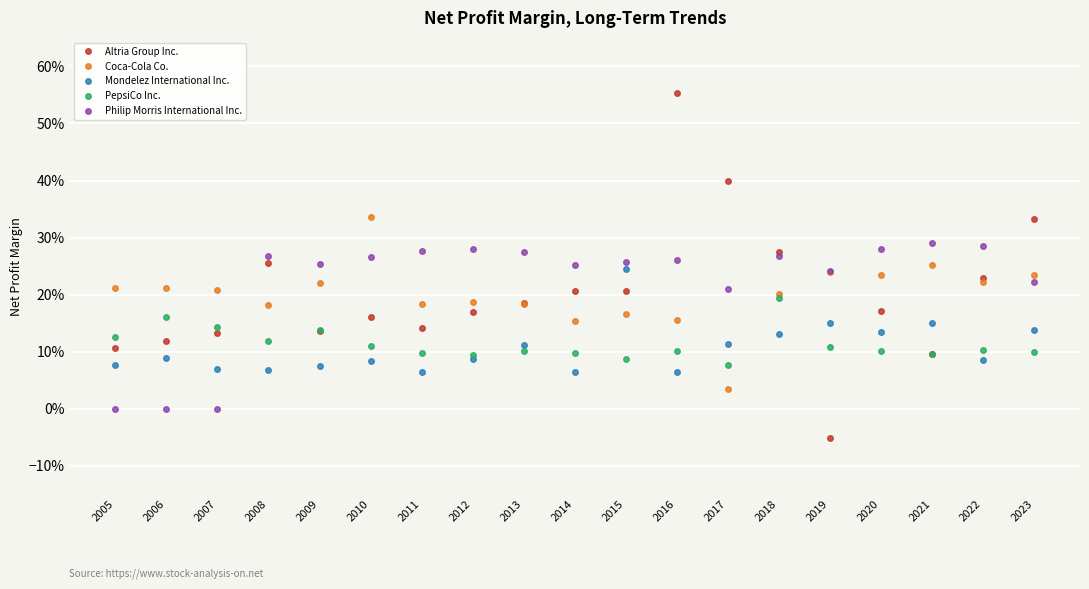

Does the chart have visible grid lines?

Yes